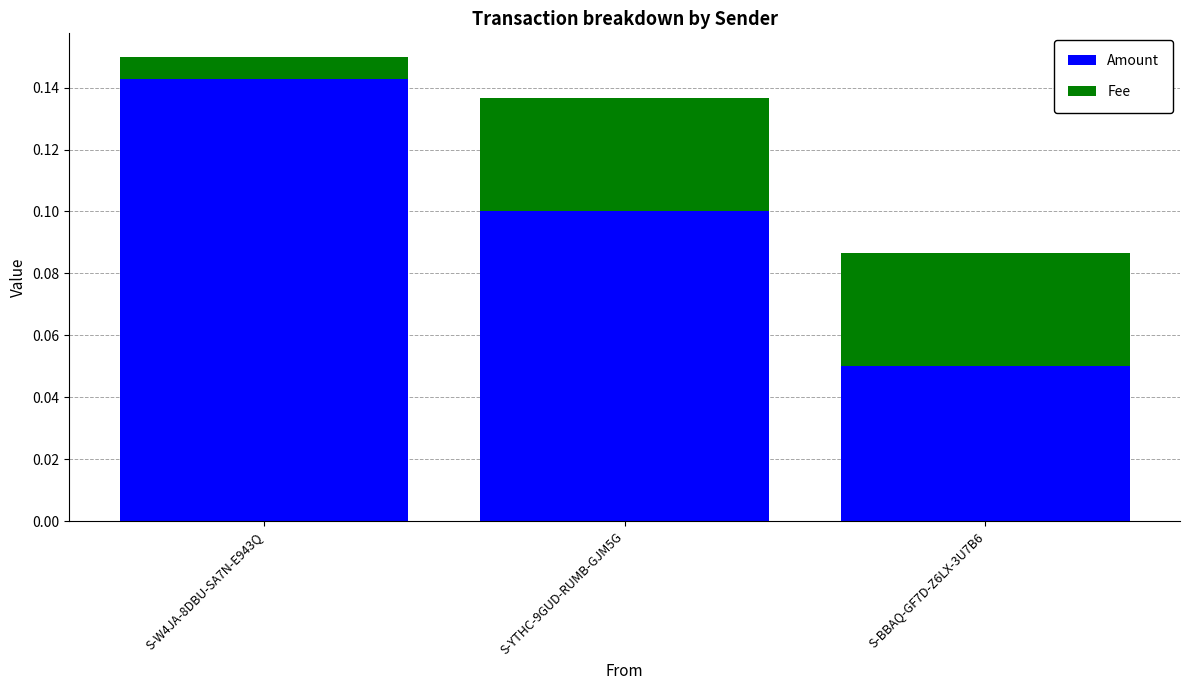

Rank the categories by Amount value from lowest to highest.

S-BBAQ-GF7D-Z6LX-3U7B6, S-YTHC-9GUD-RUMB-GJM5G, S-W4JA-8DBU-SA7N-E943Q